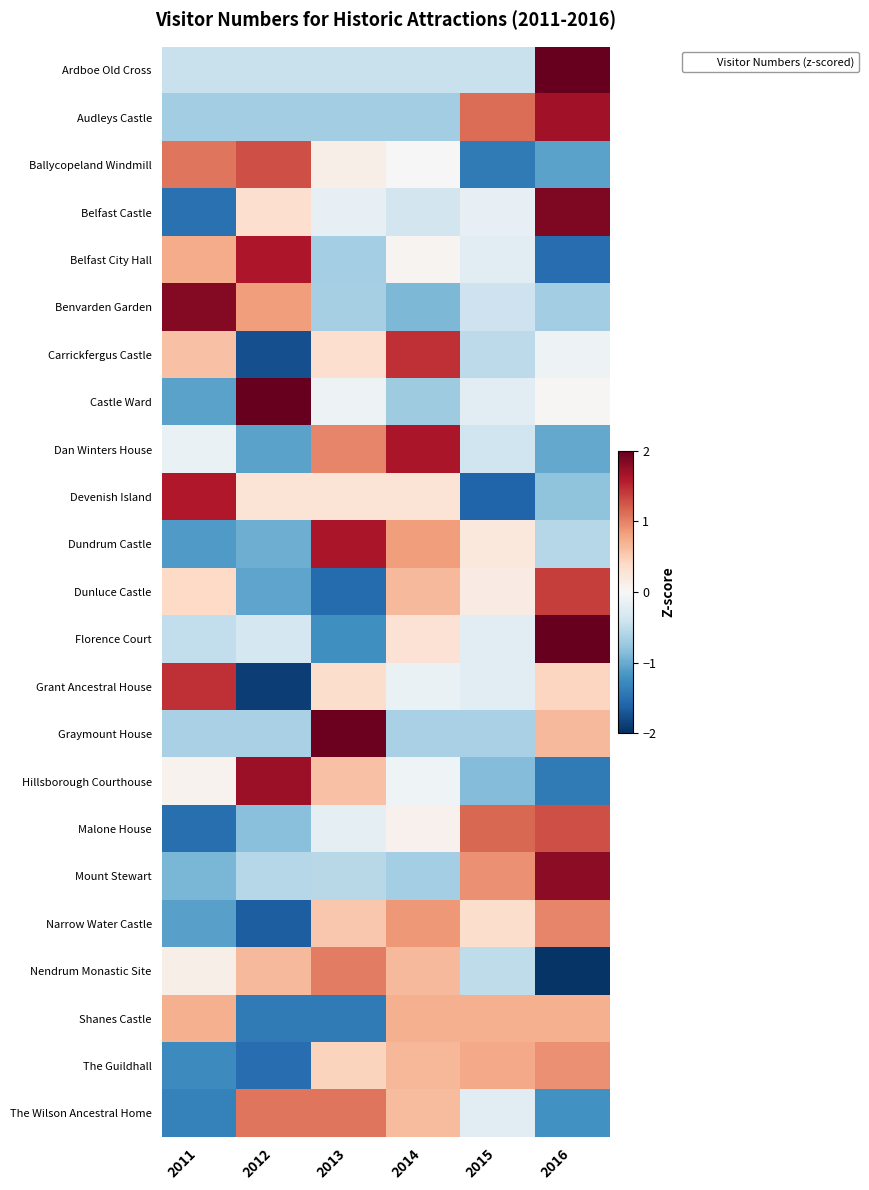

Between 2011 and 2013, which series saw the biggest shift?

Dundrum Castle